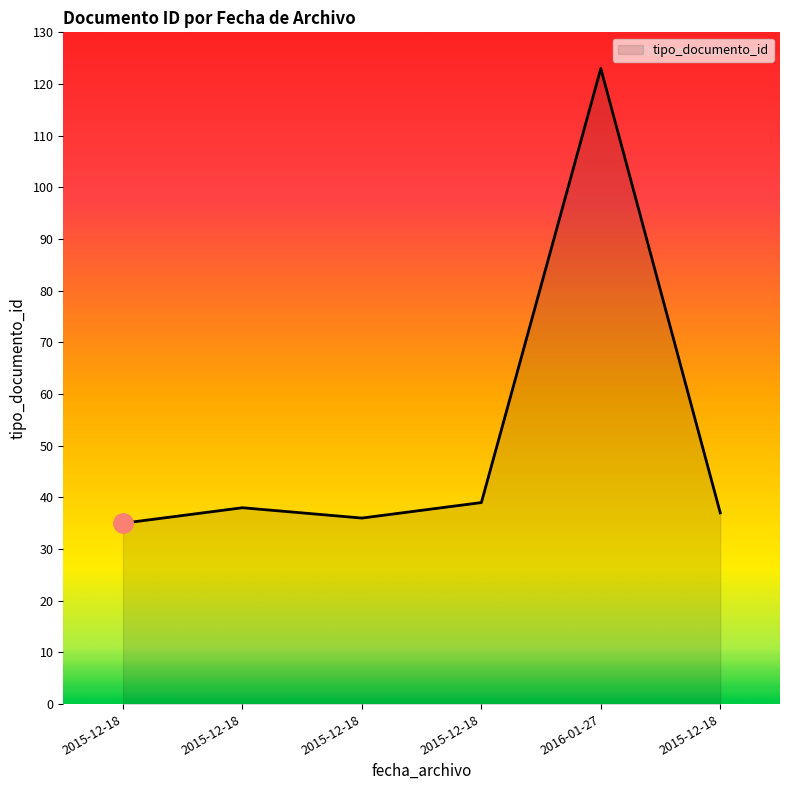

Reading right to left, list all the values displayed in this chart.

2015-12-18=37	2016-01-27=123	2015-12-18=39	2015-12-18=36	2015-12-18=38	2015-12-18=35